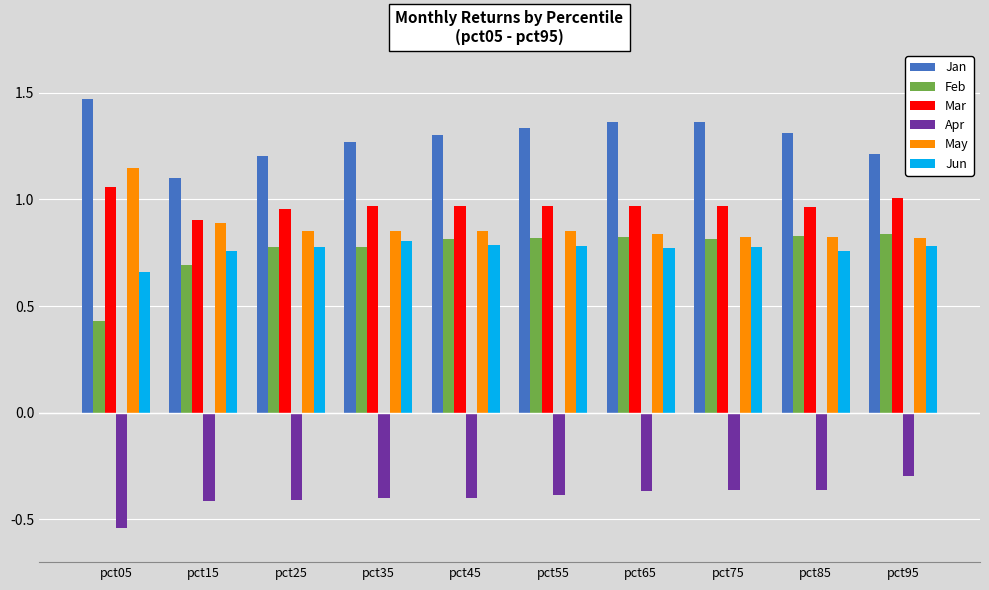

What is the total value across all series at pct05?

4.2